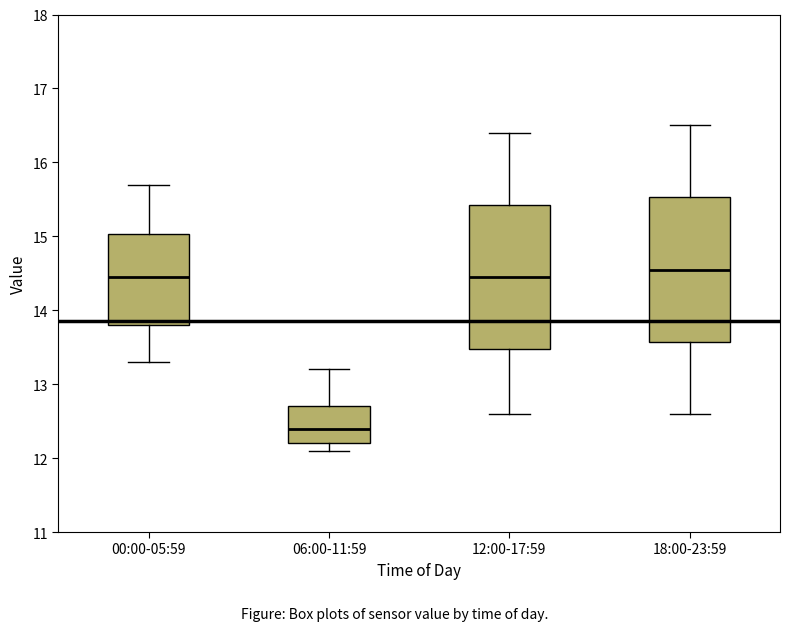

Which box has the lowest median line?

06:00-11:59